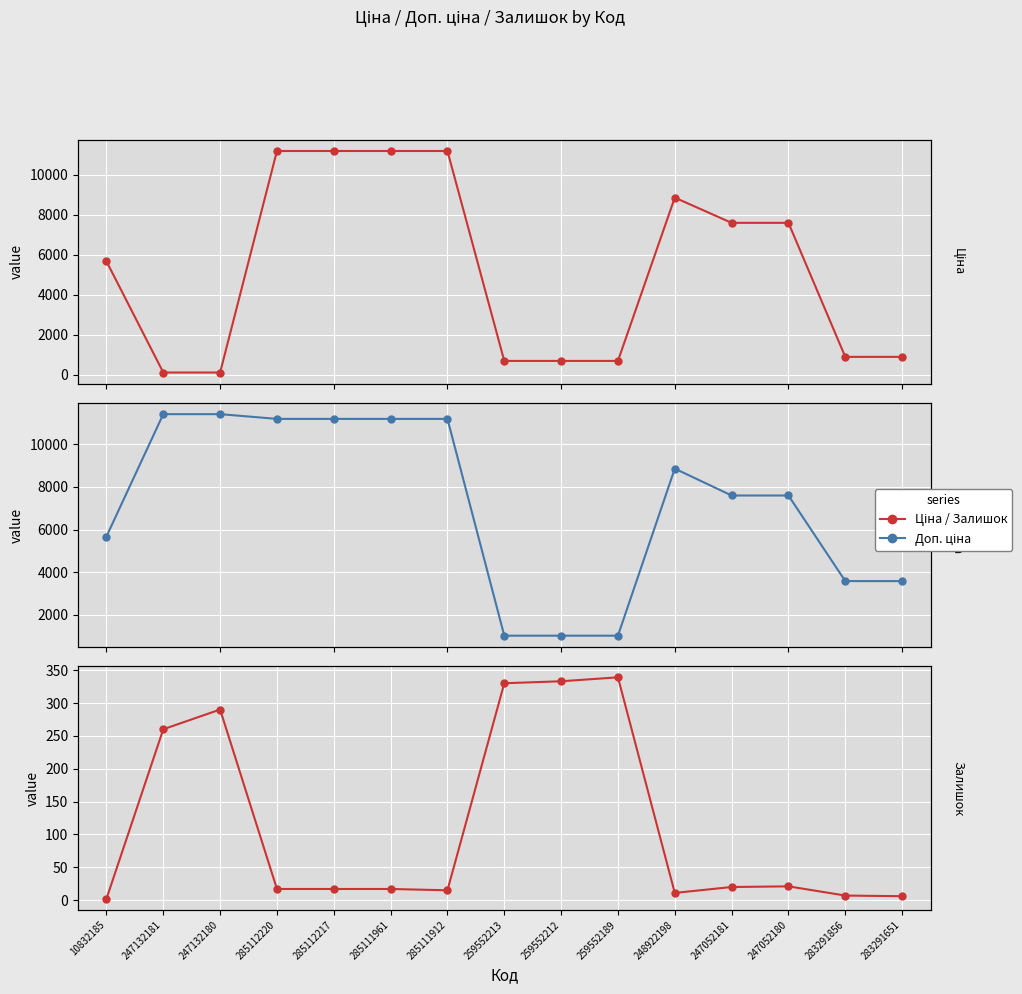

Reading right to left, transcribe all the data shown in this chart.

Ціна: 895.9	895.9	7596.5	7596.5	8856.7	693.7	693.7	693.7	11188.2	11188.2	11188.2	11188.2	114.1	114.1	5673.8
Доп. ціна: 3583.6	3583.6	7596.5	7596.5	8856.7	1024.6	1024.6	1024.6	11188.2	11188.2	11188.2	11188.2	11410.0	11410.0	5673.8
Залишок: 6.0	7.0	21.0	20.0	11.0	339.0	333.0	330.0	15.0	17.0	17.0	17.0	290.0	260.0	2.0